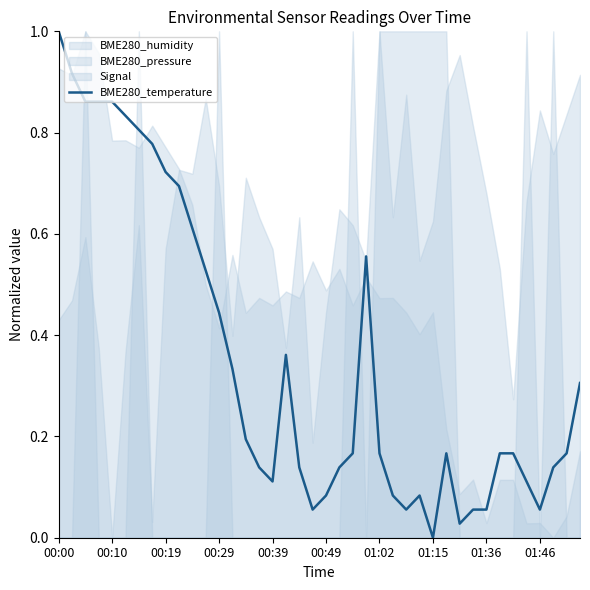

The BME280_temperature series shows 0.0 at 01:15. True or false?

True